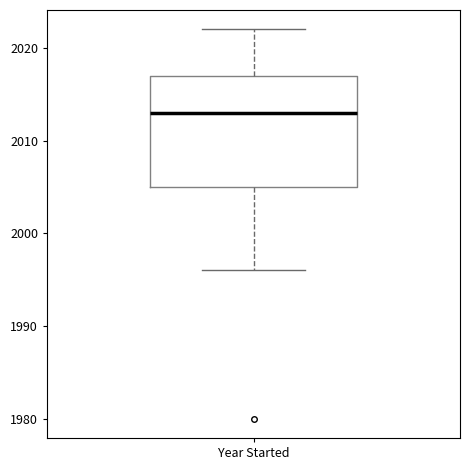

Where is the lower edge of the box for Year Started on the y-axis? The values are not printed on the chart, so give them approximately, as read against the axis.

2005